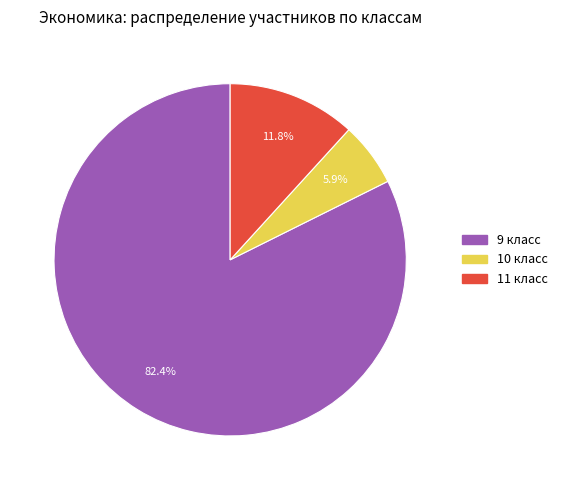

How many segments does this pie chart have?

3